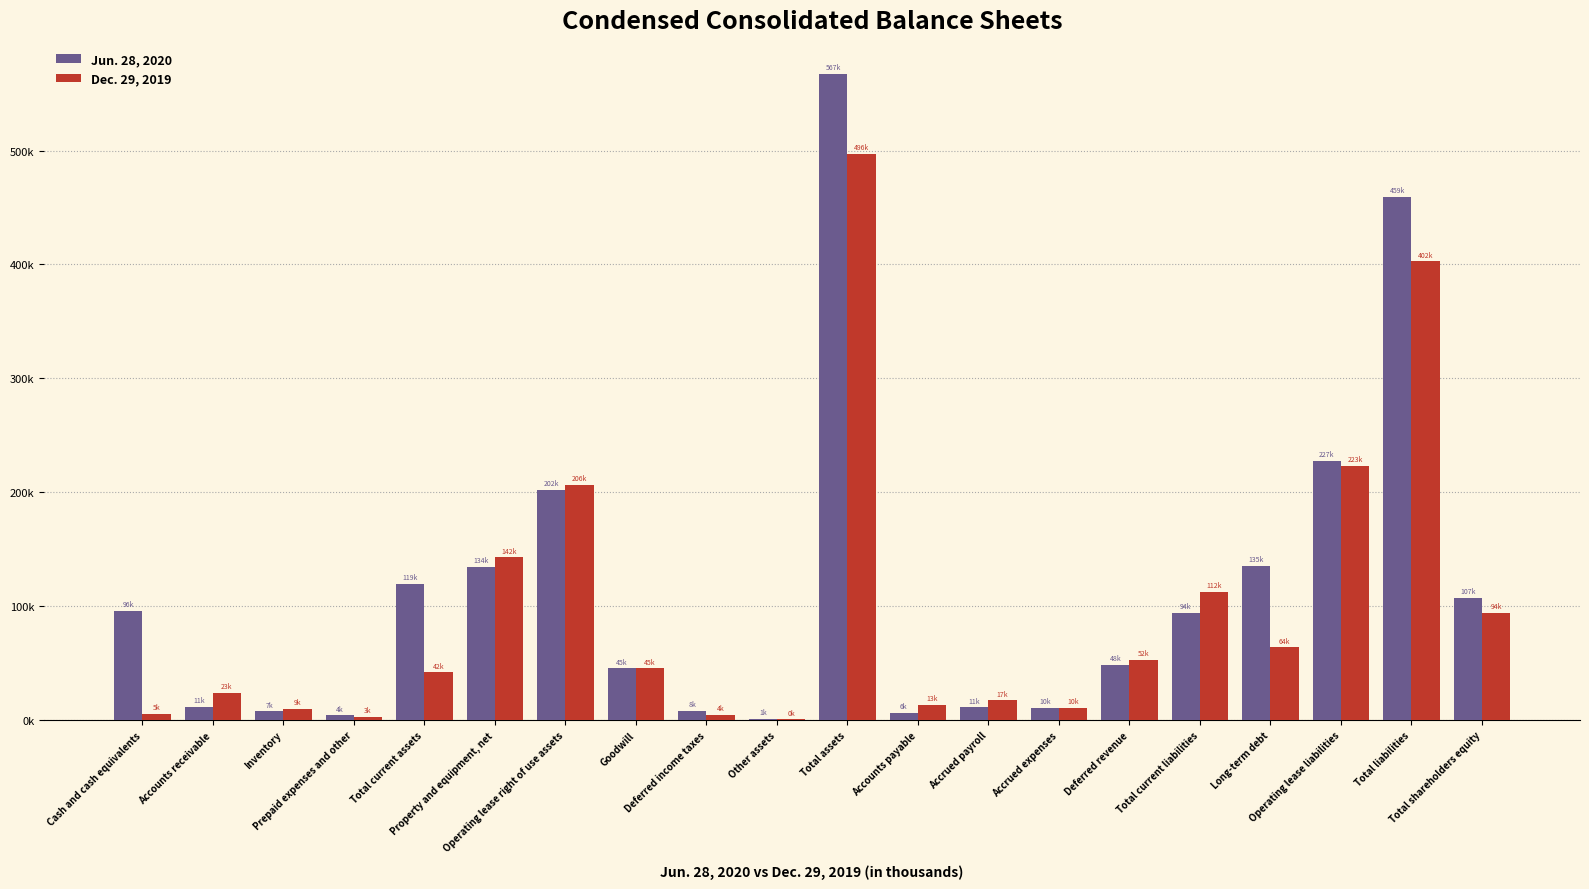

What is the total value across all series at Operating lease liabilities?

450884